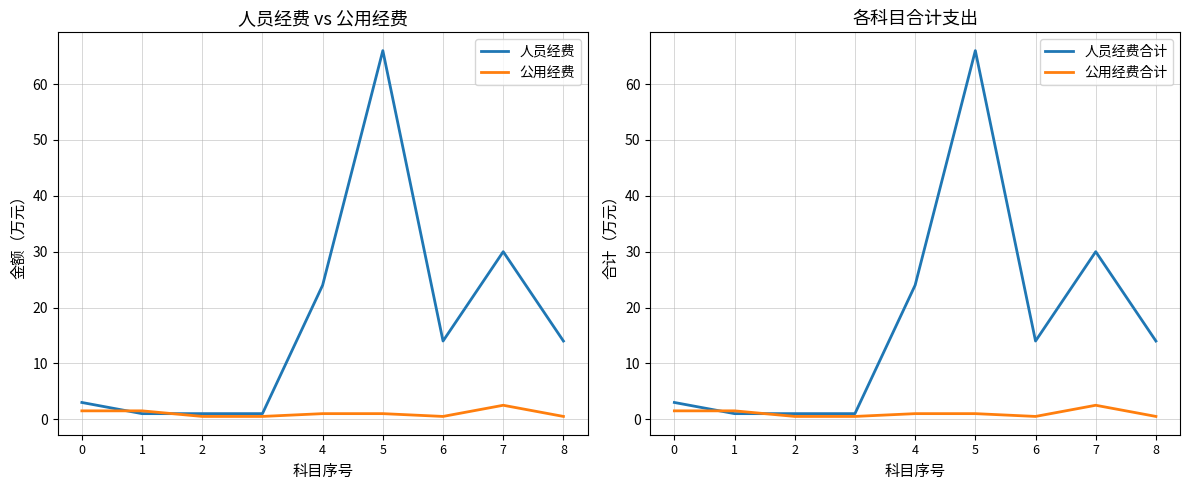

How many interior local peaks does the 公用经费合计 series have?

1